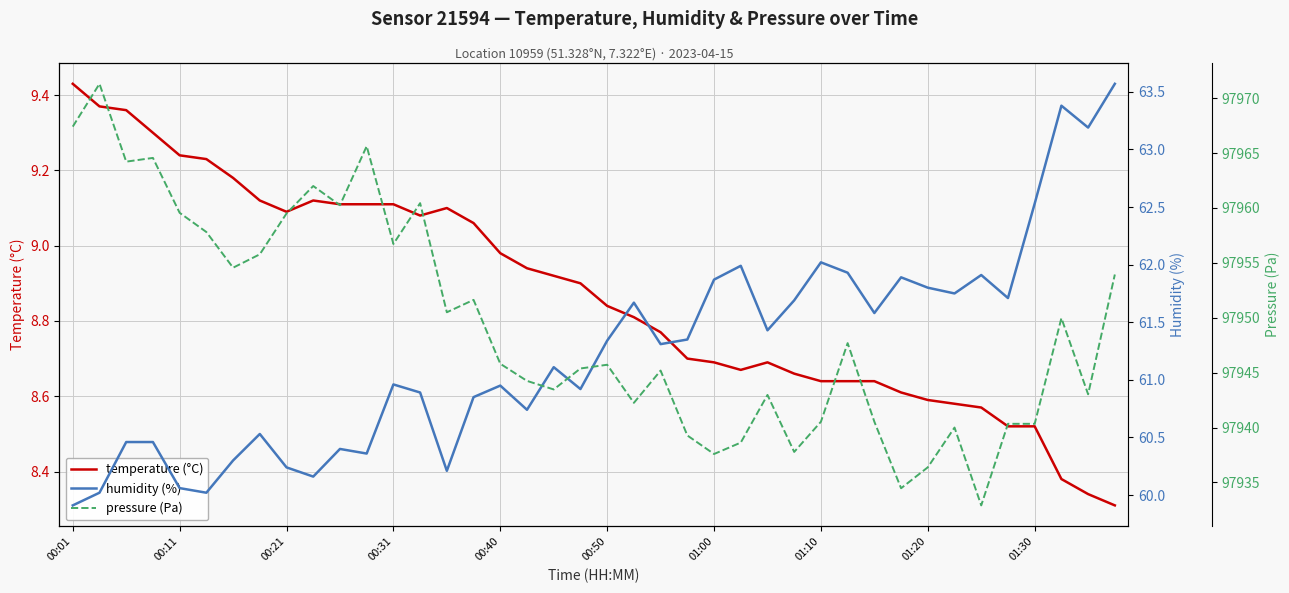

How many lines are shown in the chart?

3